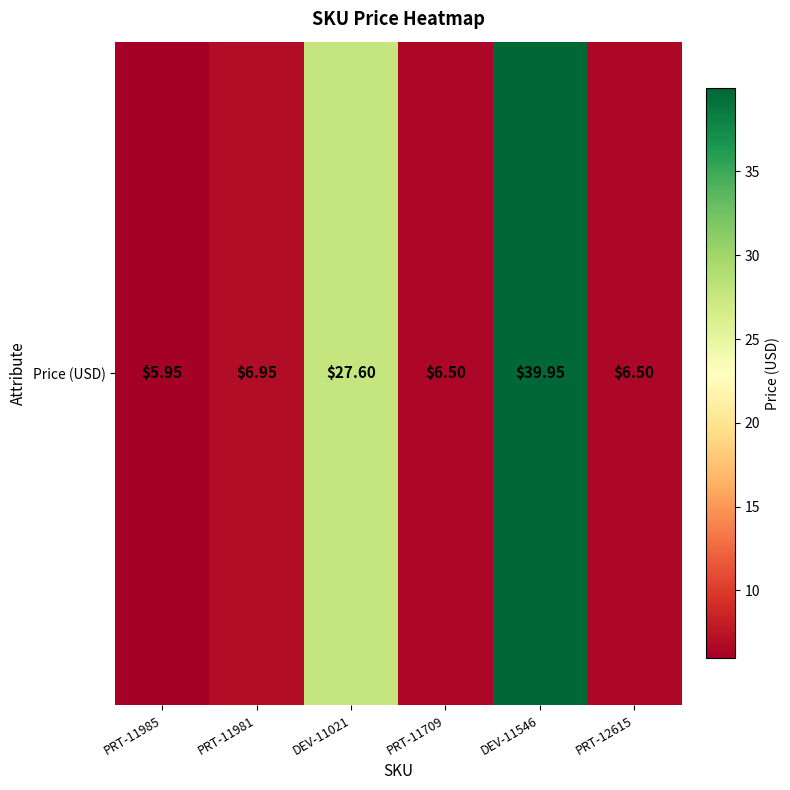

How many categories are shown in the chart?

6